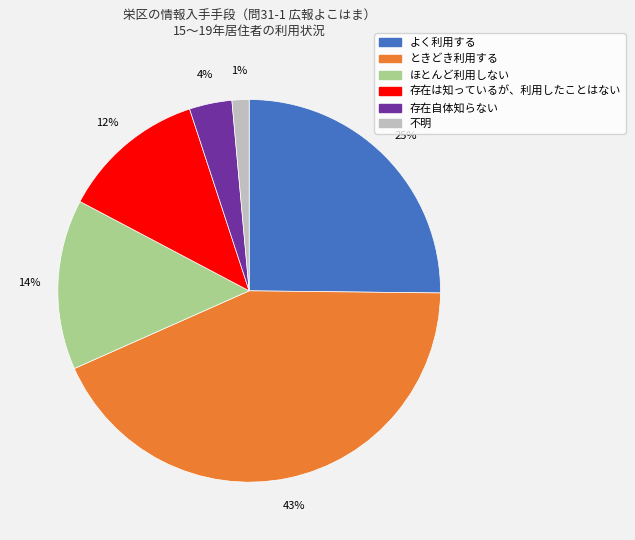

To the nearest percent, what percentage of the pie is 存在自体知らない?

4%